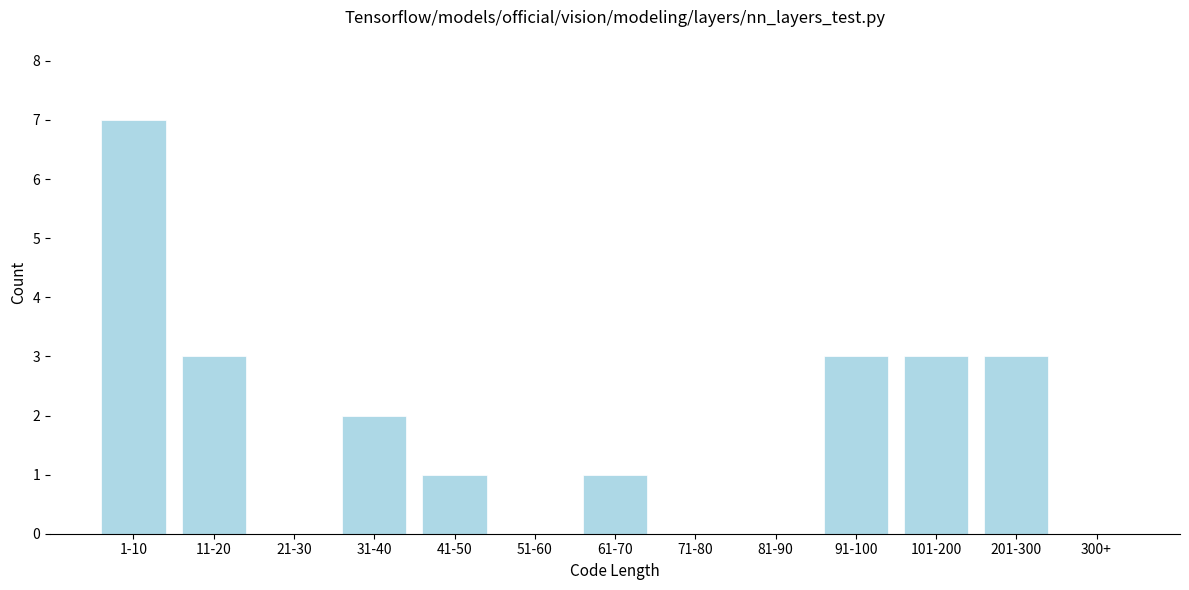

Reading left to right, extract all data points from this chart.

1-10=7	11-20=3	21-30=0	31-40=2	41-50=1	51-60=0	61-70=1	71-80=0	81-90=0	91-100=3	101-200=3	201-300=3	300+=0